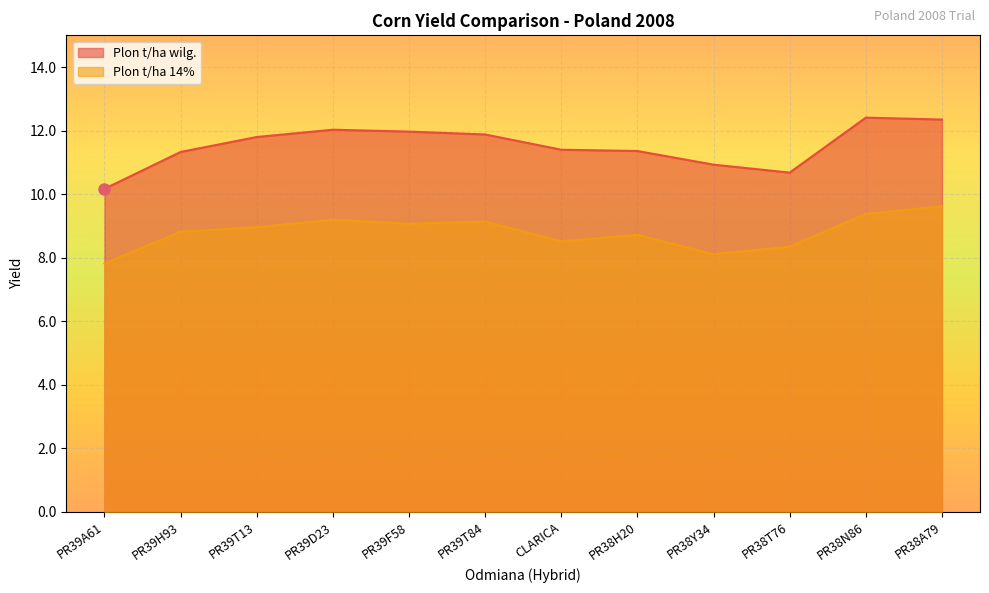

What is the label of the 7th point from the left?

CLARICA